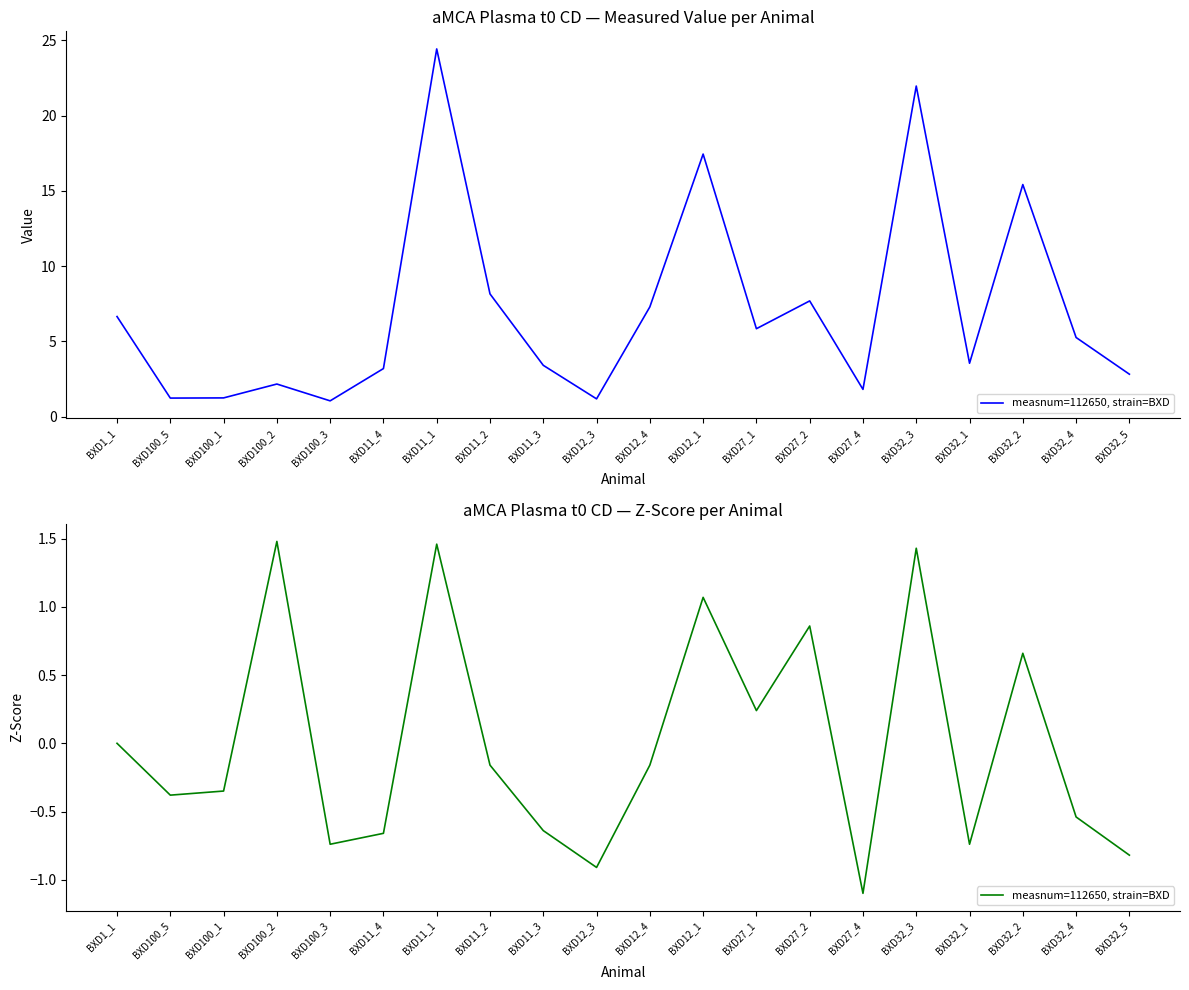

Between BXD11_1 and BXD11_2, which is larger?

BXD11_1